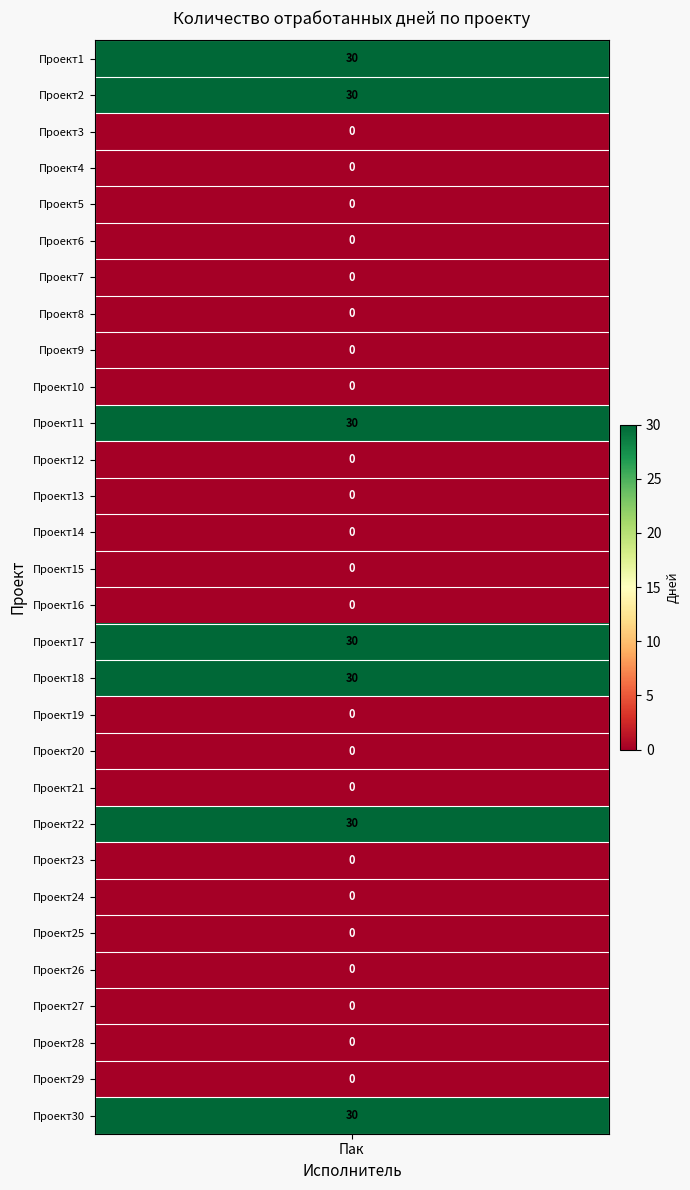

The value at 11 is 0. True or false?

True